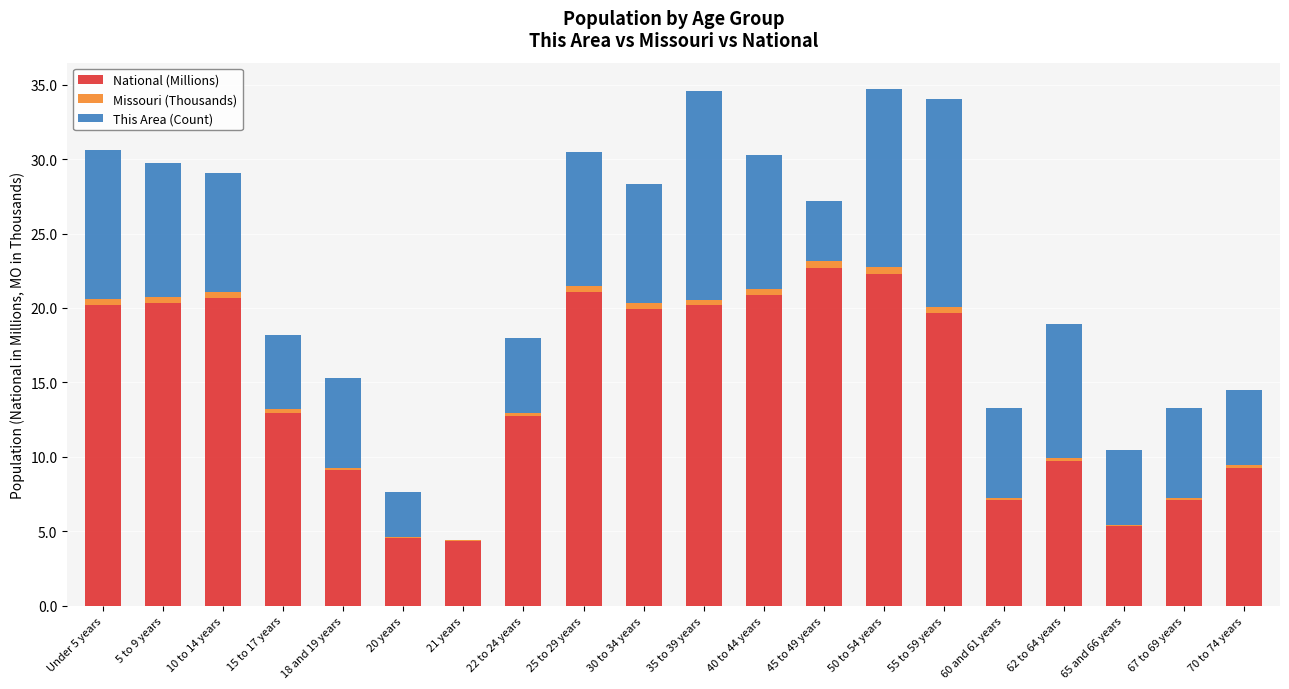

The value of National (Millions) at 45 to 49 years is 22.7. True or false?

True